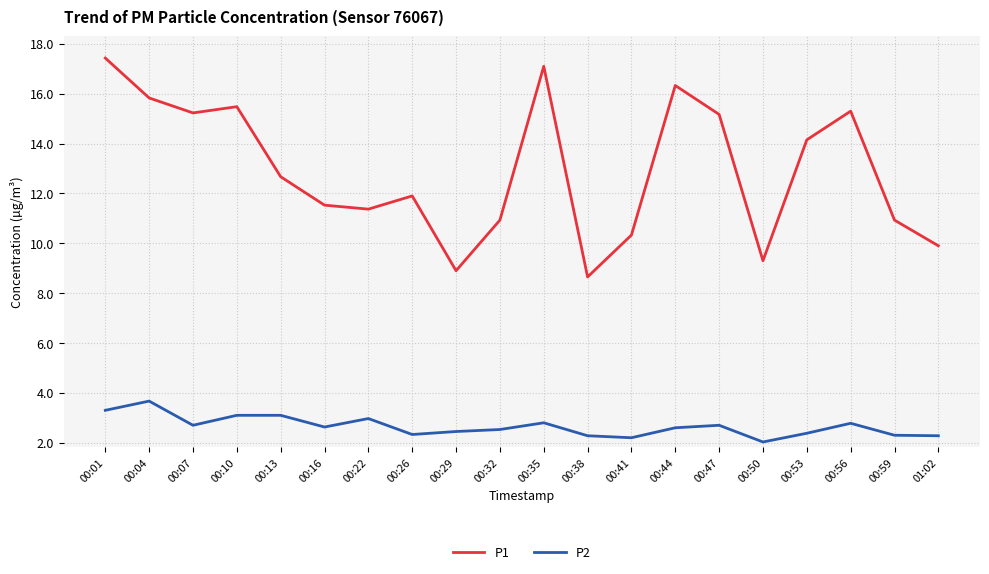

Which series has the widest spread of values?

P1